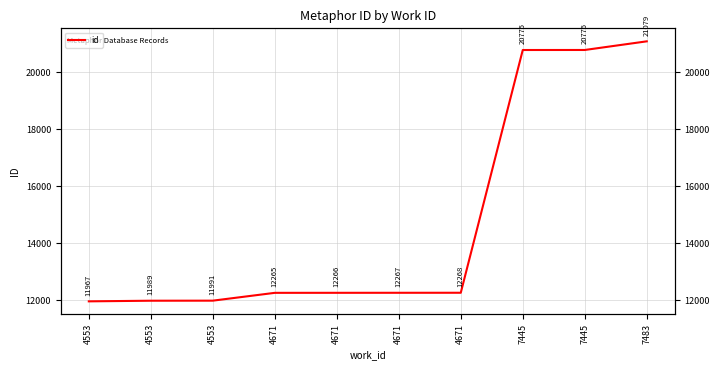

What is the sum of the values at 4553 and 7483?

33070